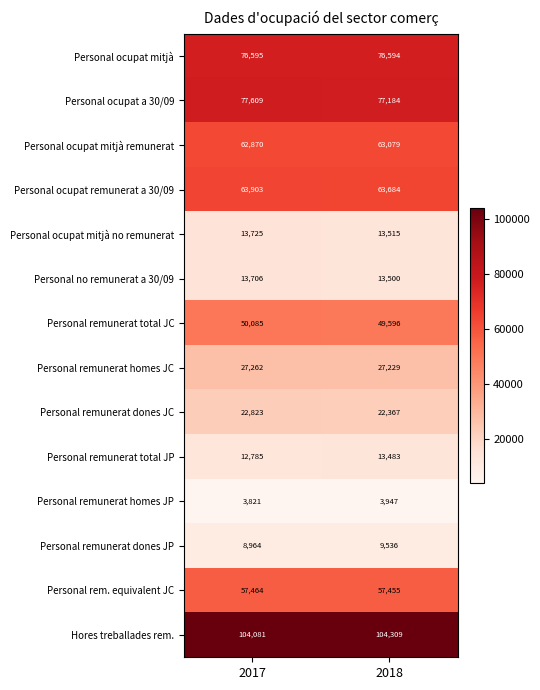

Where is Personal remunerat dones JP nearest to the value 9250?

2017